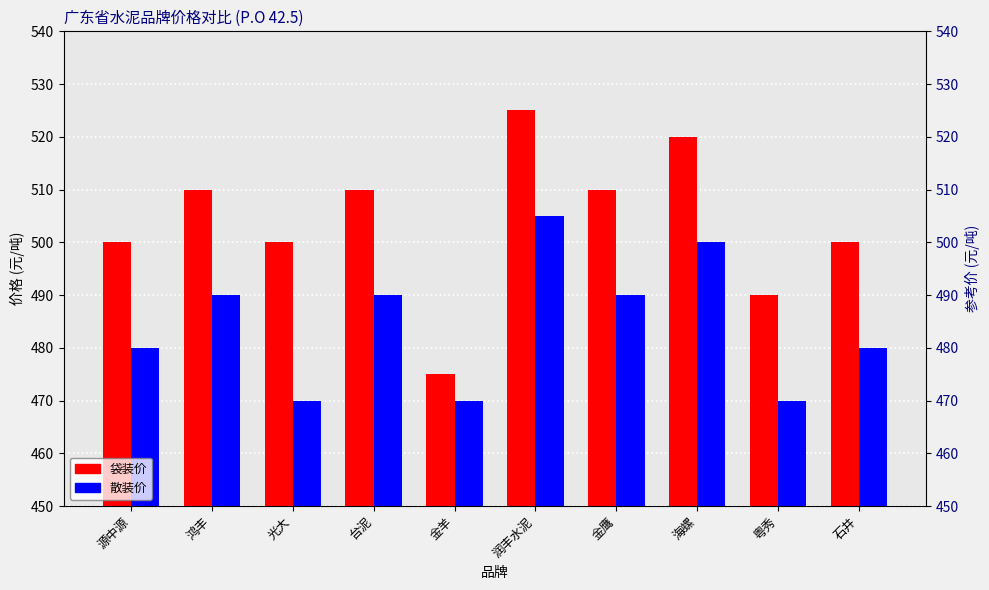

What is the average value of the 散装价 series?

484